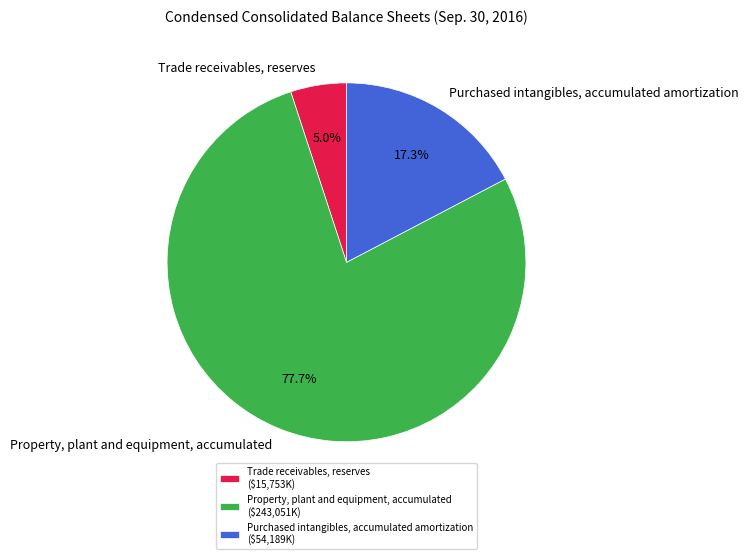

To the nearest percent, what is the difference between the largest and smallest slice percentages?

73%